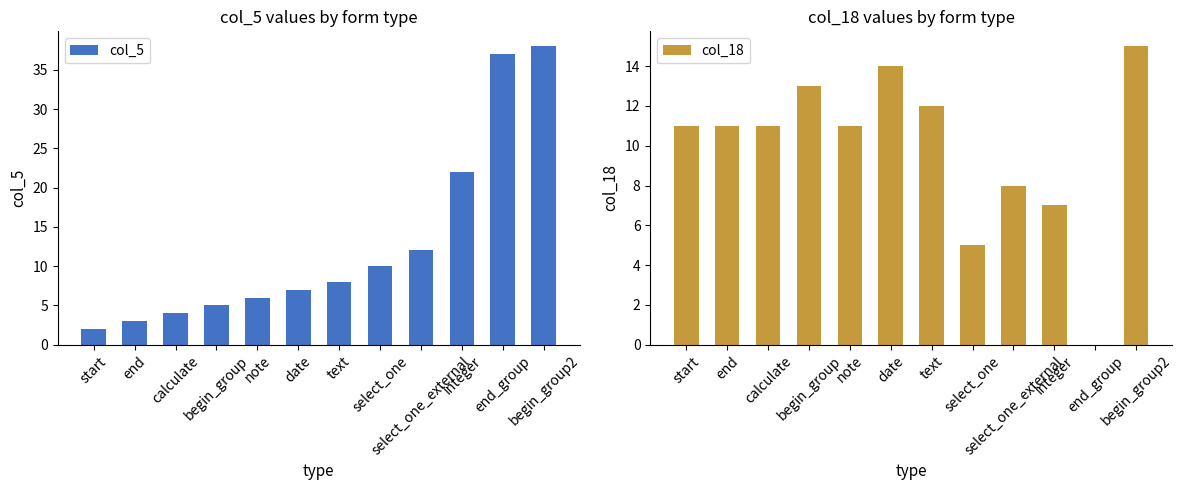

The value of col_18 at select_one_external is 4. True or false?

False